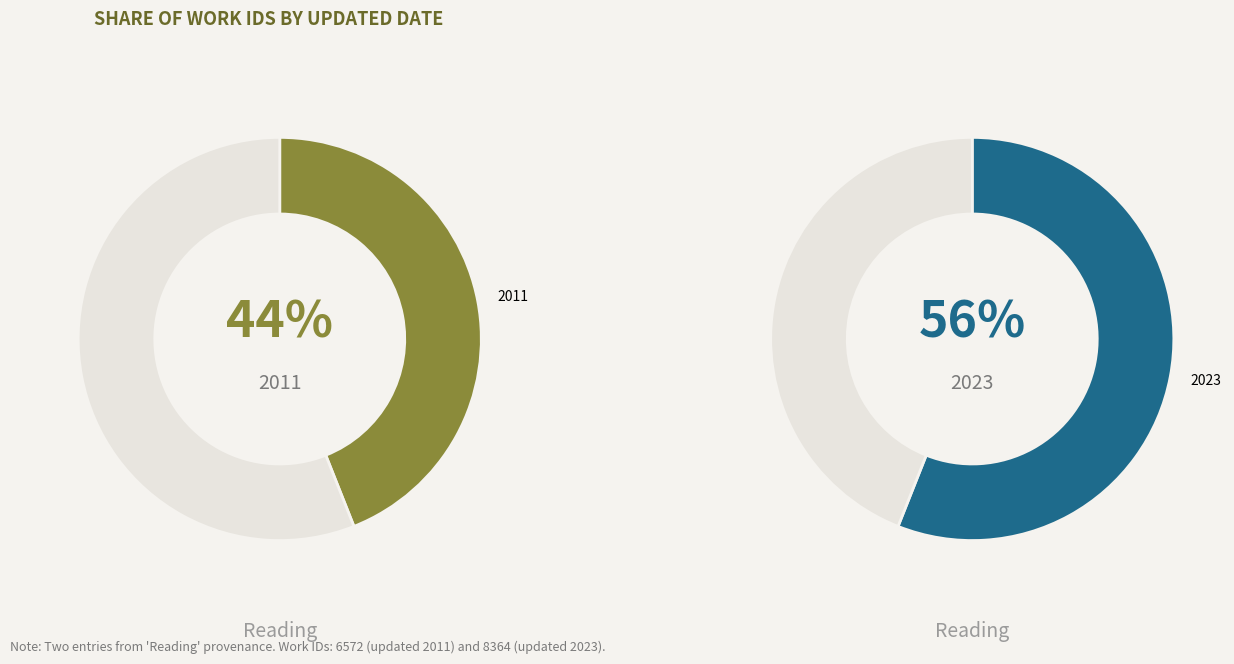

What percentage is the 2023-09-07 17:23:01 UTC slice, to the nearest percent?

56%